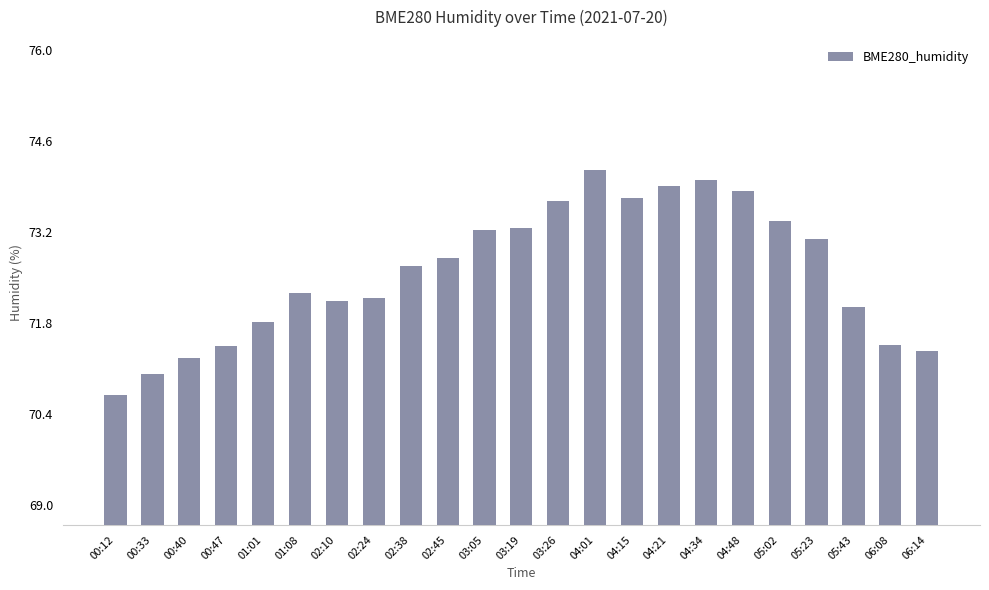

What value does the data have at 06:08?

71.5